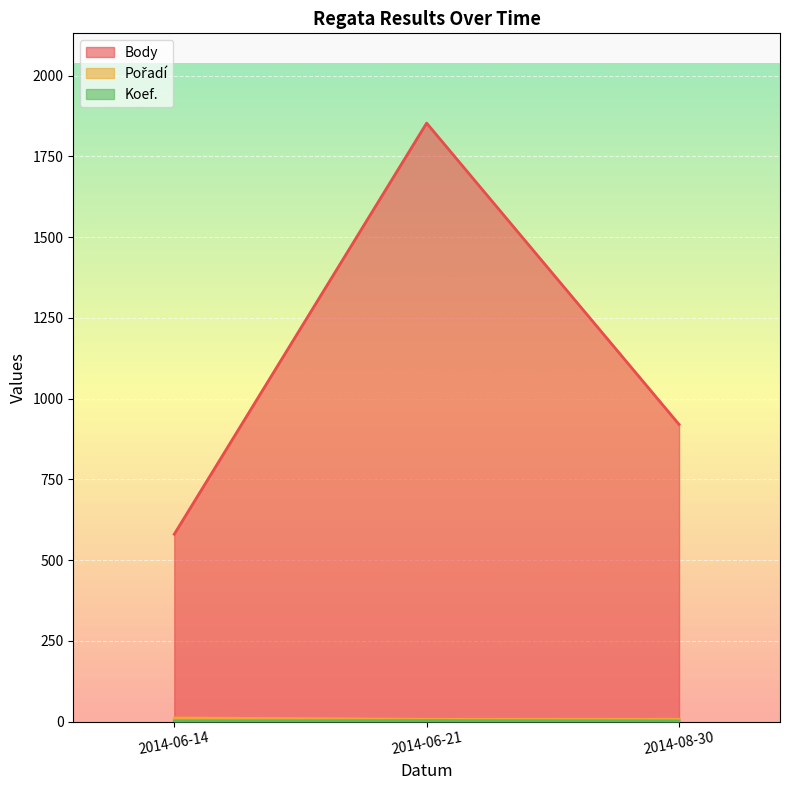

Reading right to left, what are all the values shown in this chart?

Body: 920	1853	580
Pořadí: 7	7	11
Koef.: 2	3	2